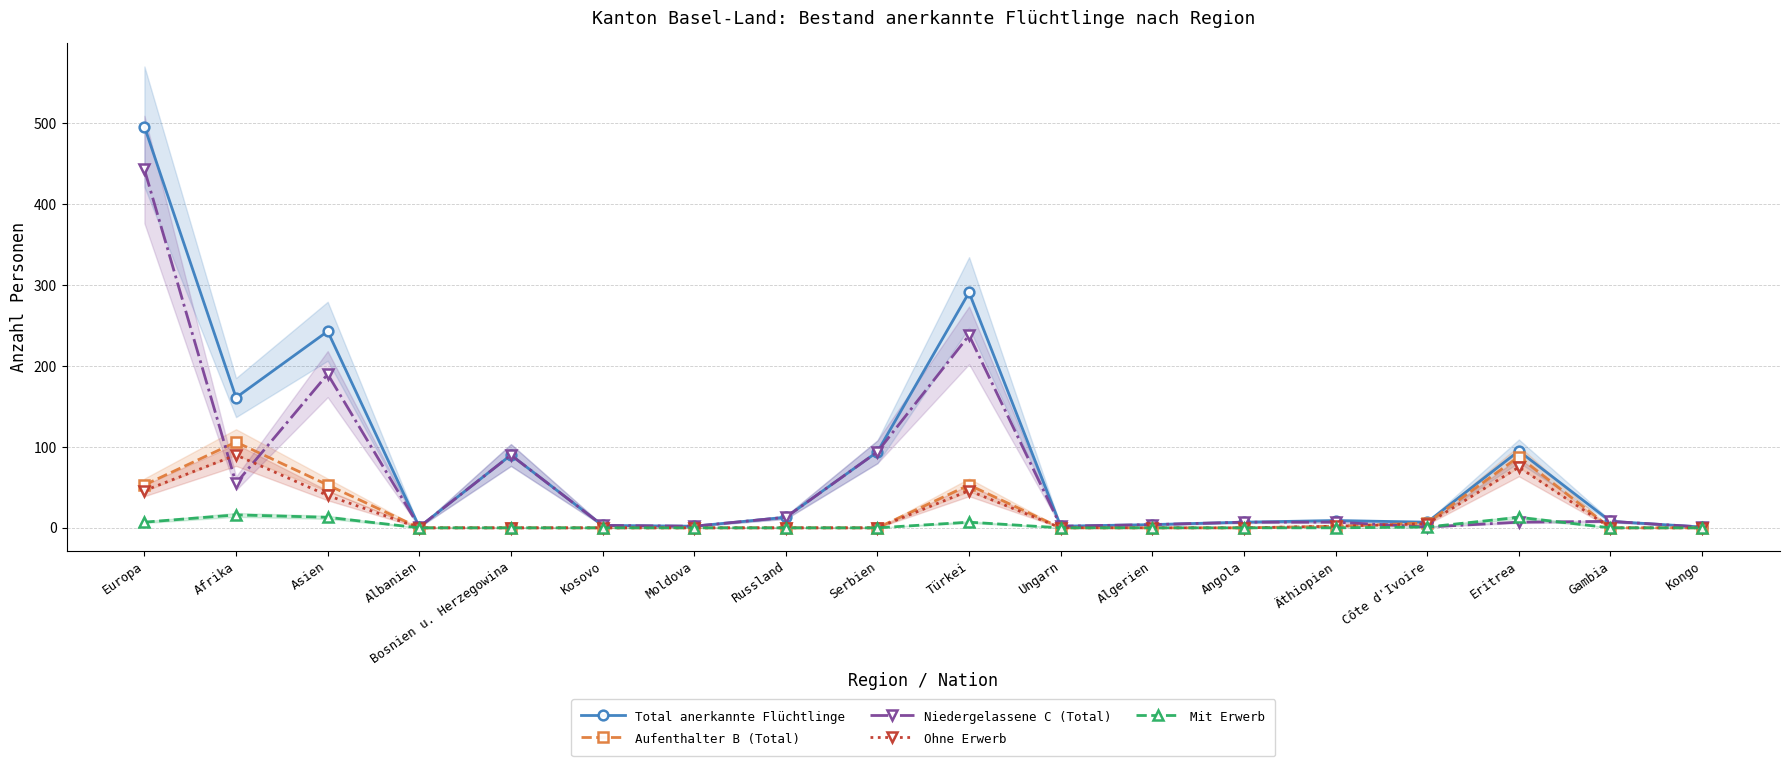

Does the chart display data point markers on the line(s)?

Yes